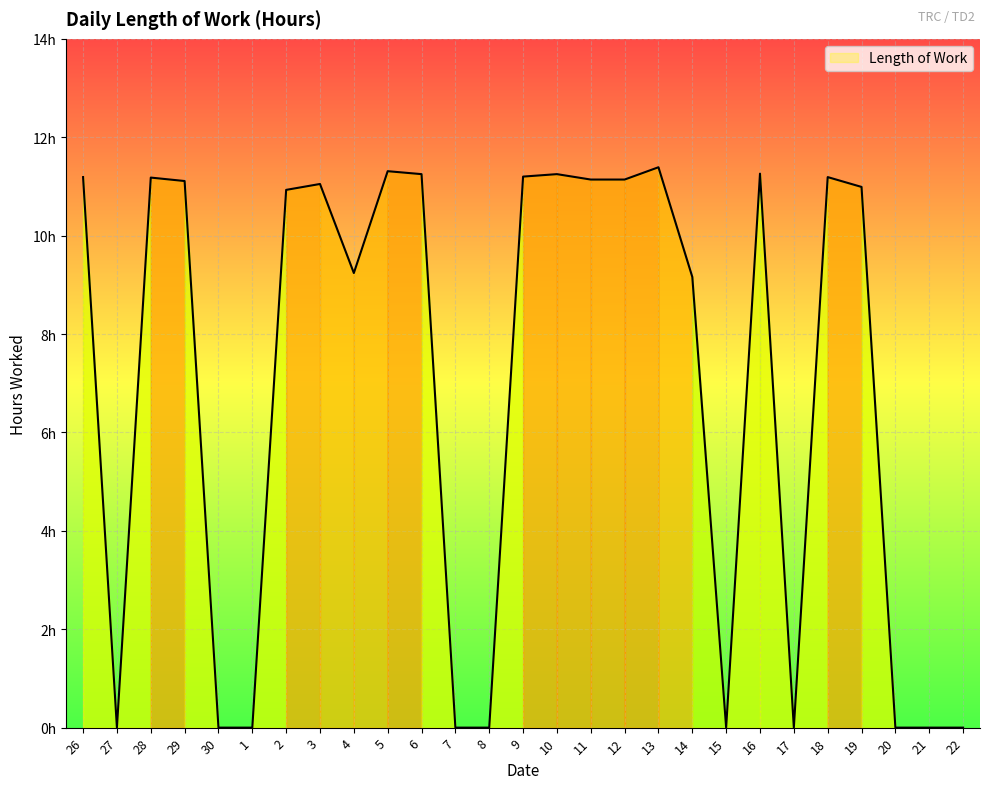

At which label does the data first exceed 10?

26